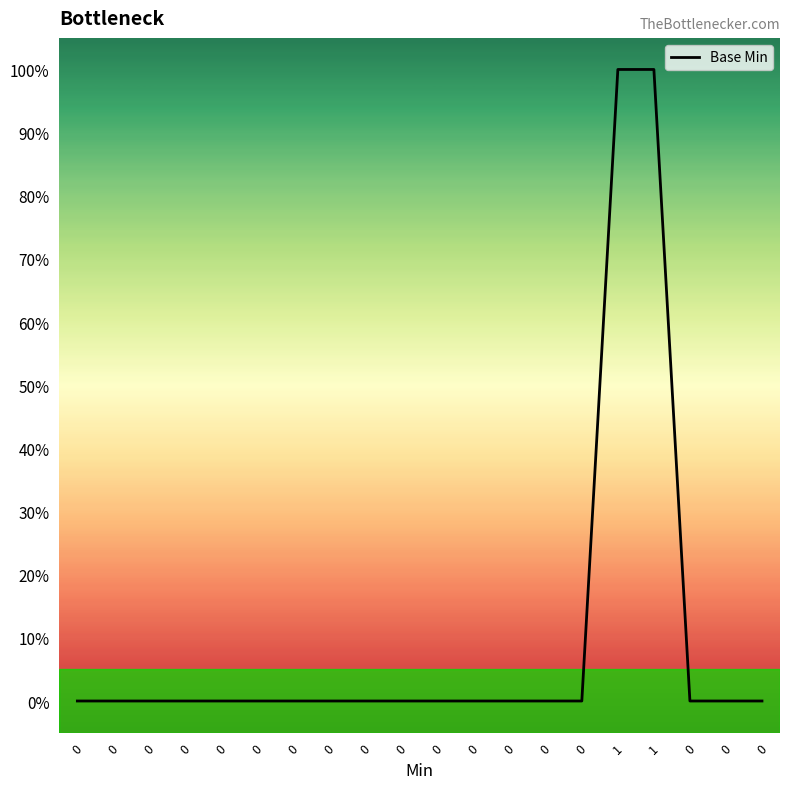

Reading left to right, extract all data points from this chart.

0	0	0	0	0	0	0	0	0	0	0	0	0	0	0	100	100	0	0	0